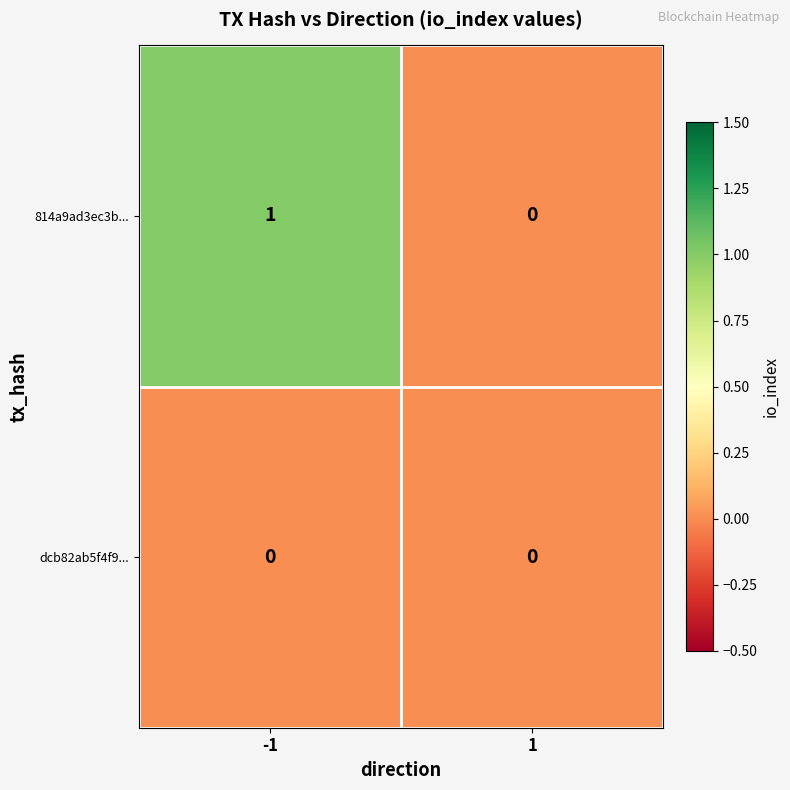

Is it true that 814a9ad3ec3b... equals 0 at 1?

True